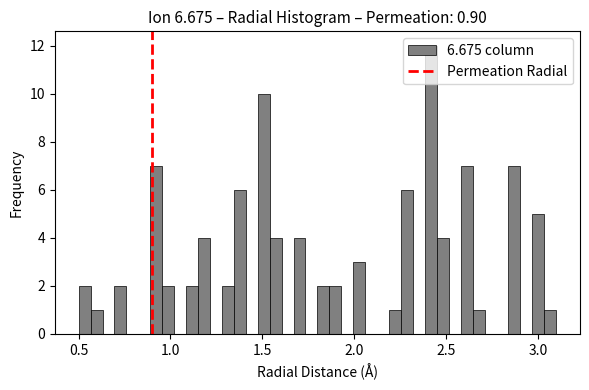

Around what value on the x-axis is the tallest bar? Give the approximate position of its centre, as read against the axis.

2.40